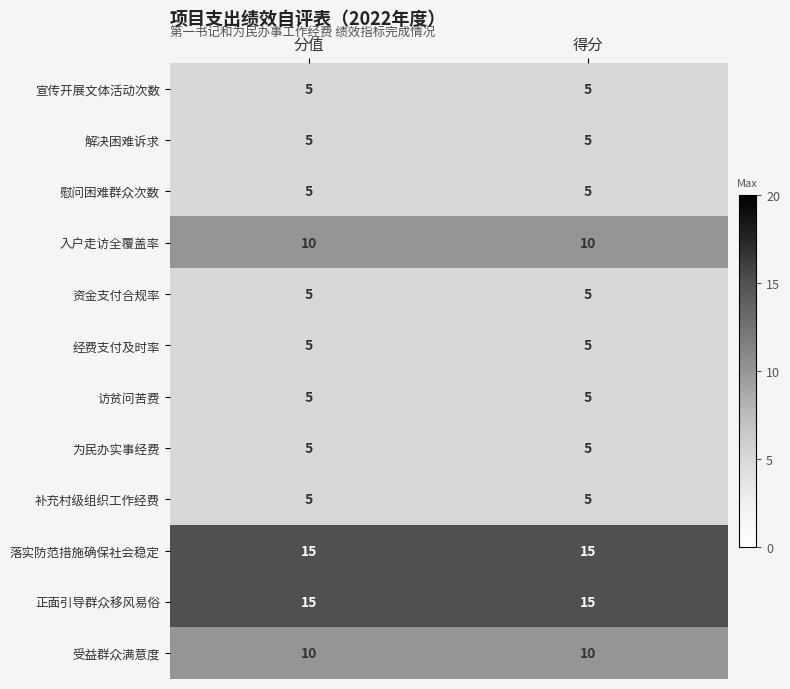

What is the greatest value displayed?

15